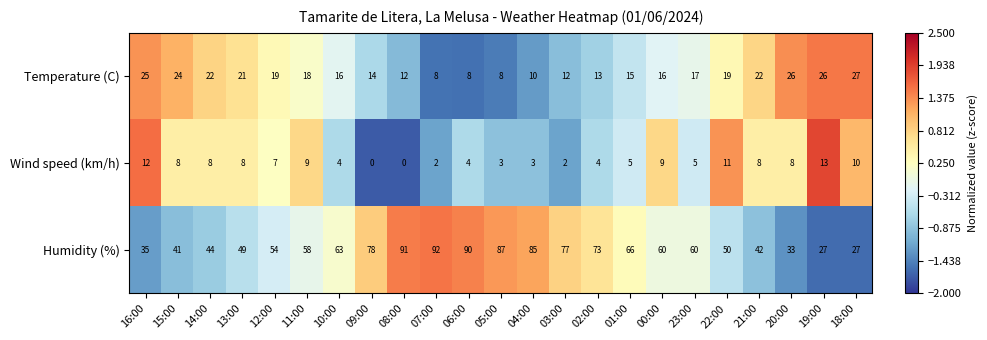

The Humidity (%) series shows 40 at 18:00. True or false?

False